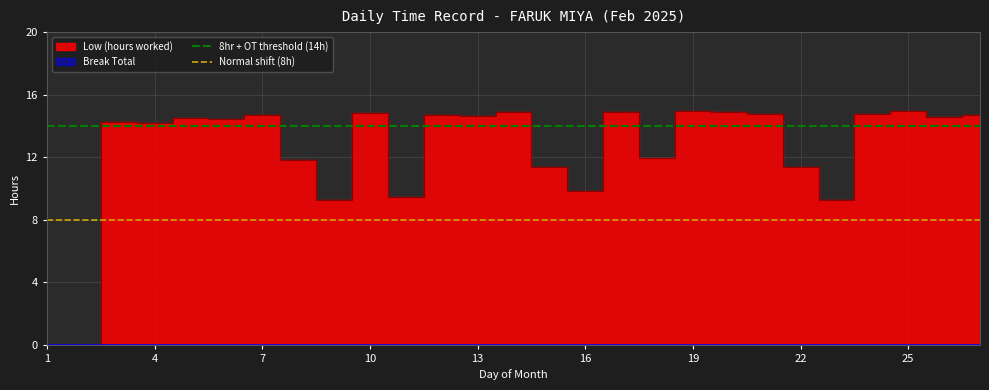

At which category does the chart reach its peak across all series?

19